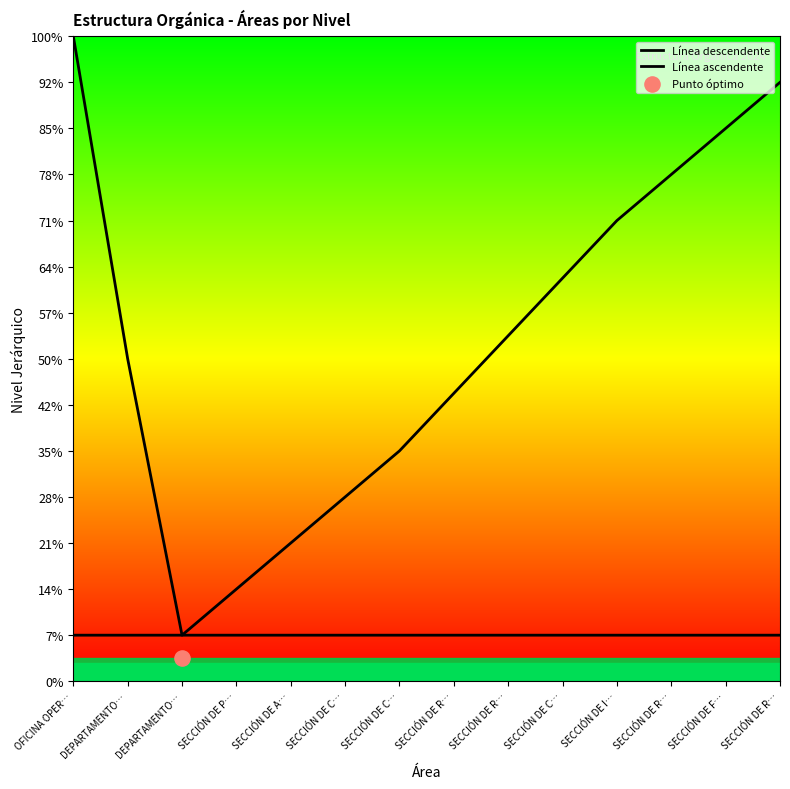

Which has a higher value, SECCIÓN DE INSTALACIONES or SECCIÓN DE COBRANZA?

SECCIÓN DE INSTALACIONES